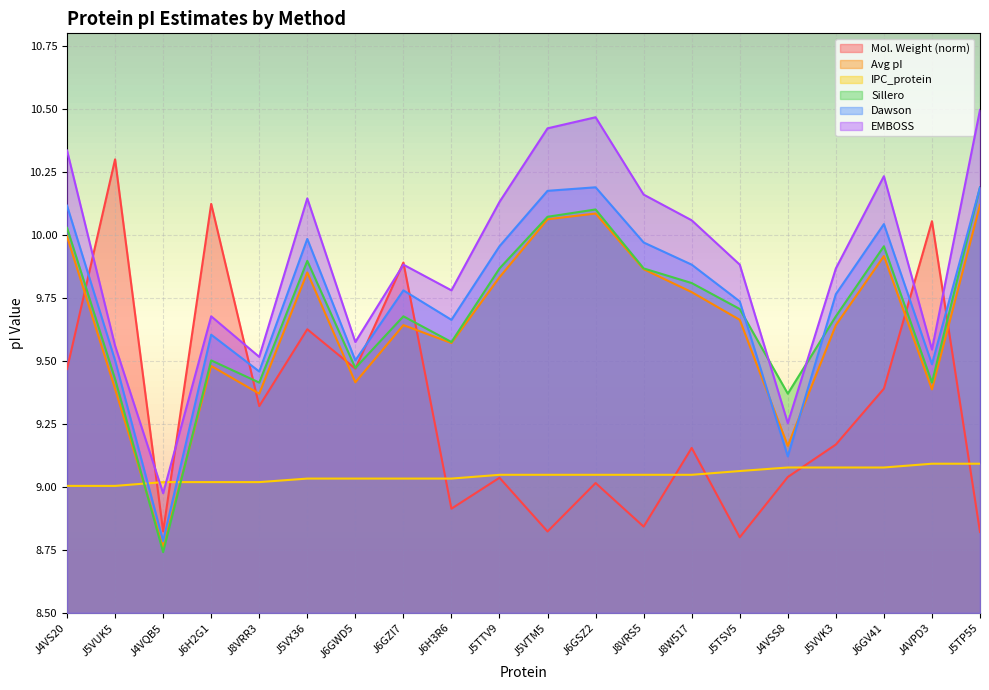

List the series in order of their peak value, lowest first.

IPC_protein, Avg_pI, Sillero, Dawson, molecular_weight, EMBOSS